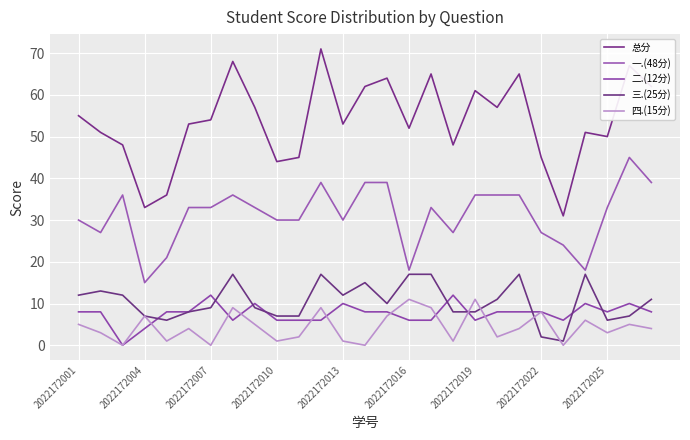

How many series are shown in this chart?

5